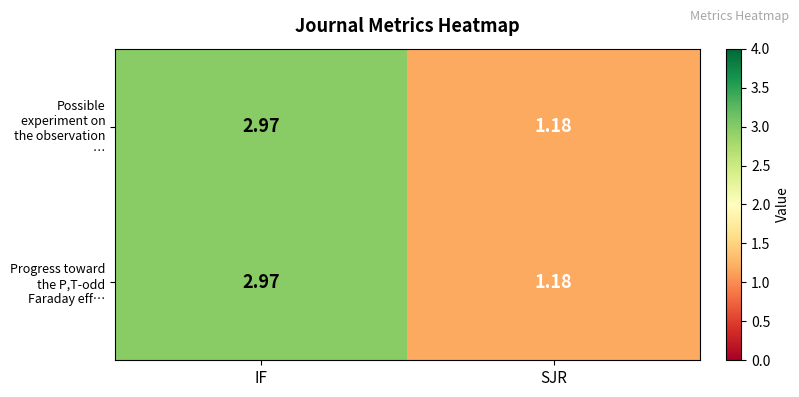

Which label corresponds to the largest value in the chart?

IF